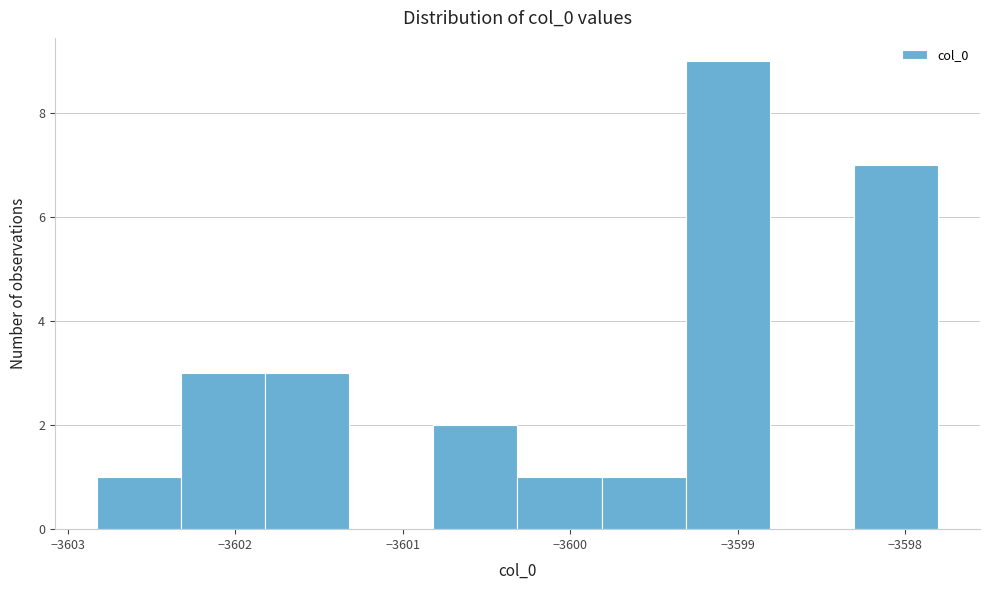

Reading left to right, list every bar in this chart as the range it spans on the x-axis followed by its height. Neither the bar edges nor the heights are printed on the chart, so give them approximately, as read against the axes.

-3602.8 to -3602.3: 1
-3602.3 to -3601.8: 3
-3601.8 to -3601.3: 3
-3601.3 to -3600.8: 0
-3600.8 to -3600.3: 2
-3600.3 to -3599.8: 1
-3599.8 to -3599.3: 1
-3599.3 to -3598.8: 9
-3598.8 to -3598.3: 0
-3598.3 to -3597.8: 7